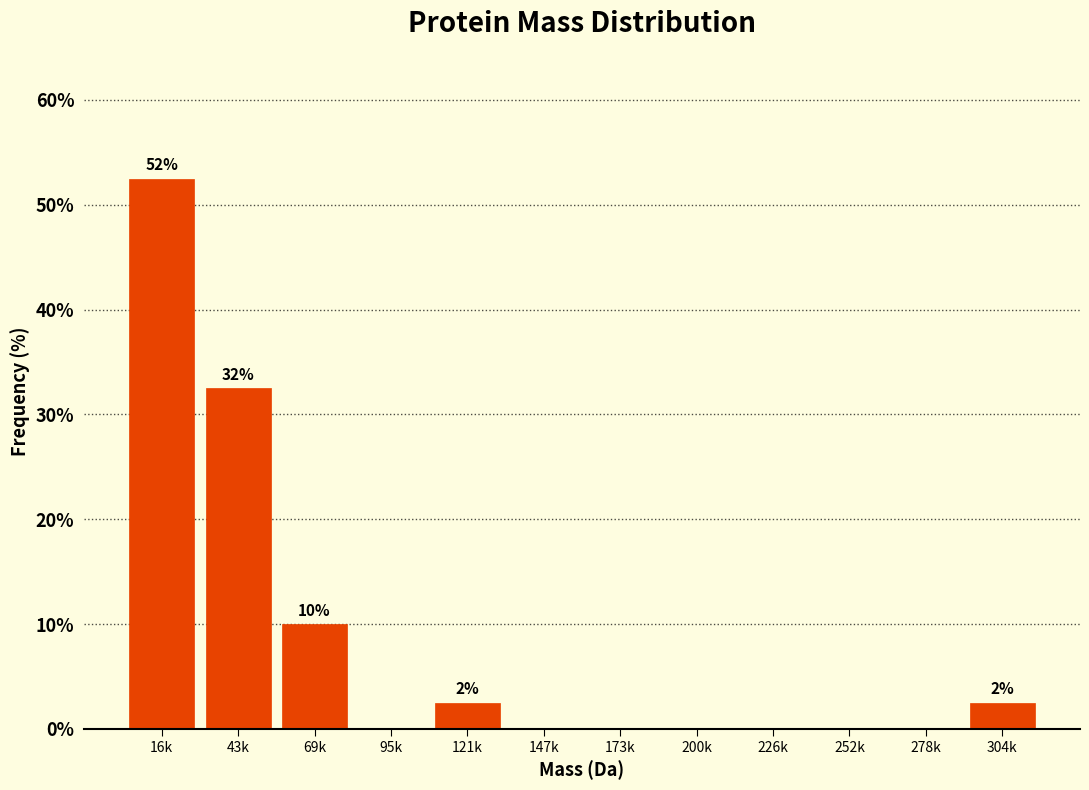

Reading left to right, extract all data points from this chart.

16k=52.5	43k=32.5	69k=10.0	95k=0.0	121k=2.5	147k=0.0	173k=0.0	200k=0.0	226k=0.0	252k=0.0	278k=0.0	304k=2.5